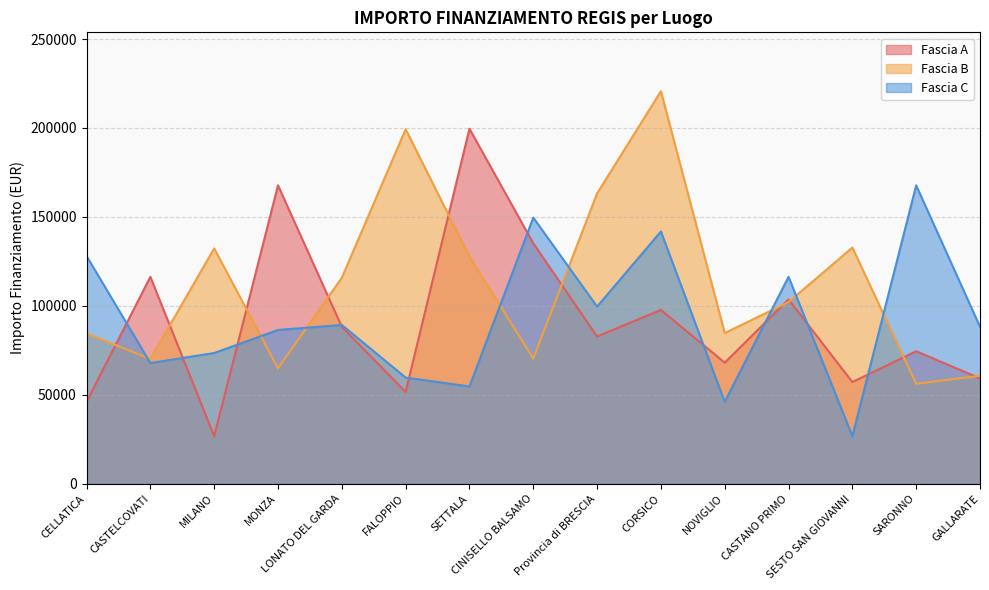

Does the chart display data point markers on the line(s)?

No